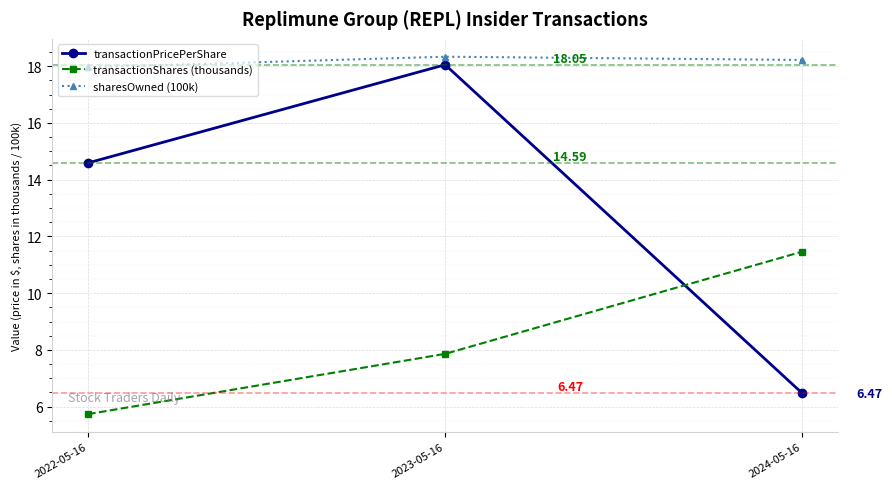

What are all the series names shown in the legend?

transactionPricePerShare, transactionShares (thousands), sharesOwned (100k)